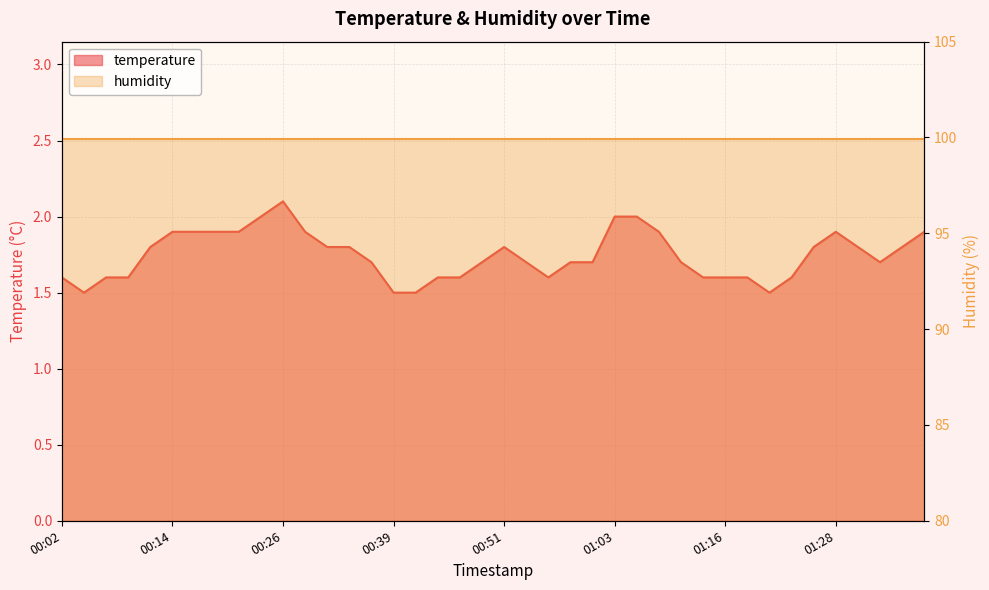

The chart shows a value of 2.5 at 00:04. True or false?

False